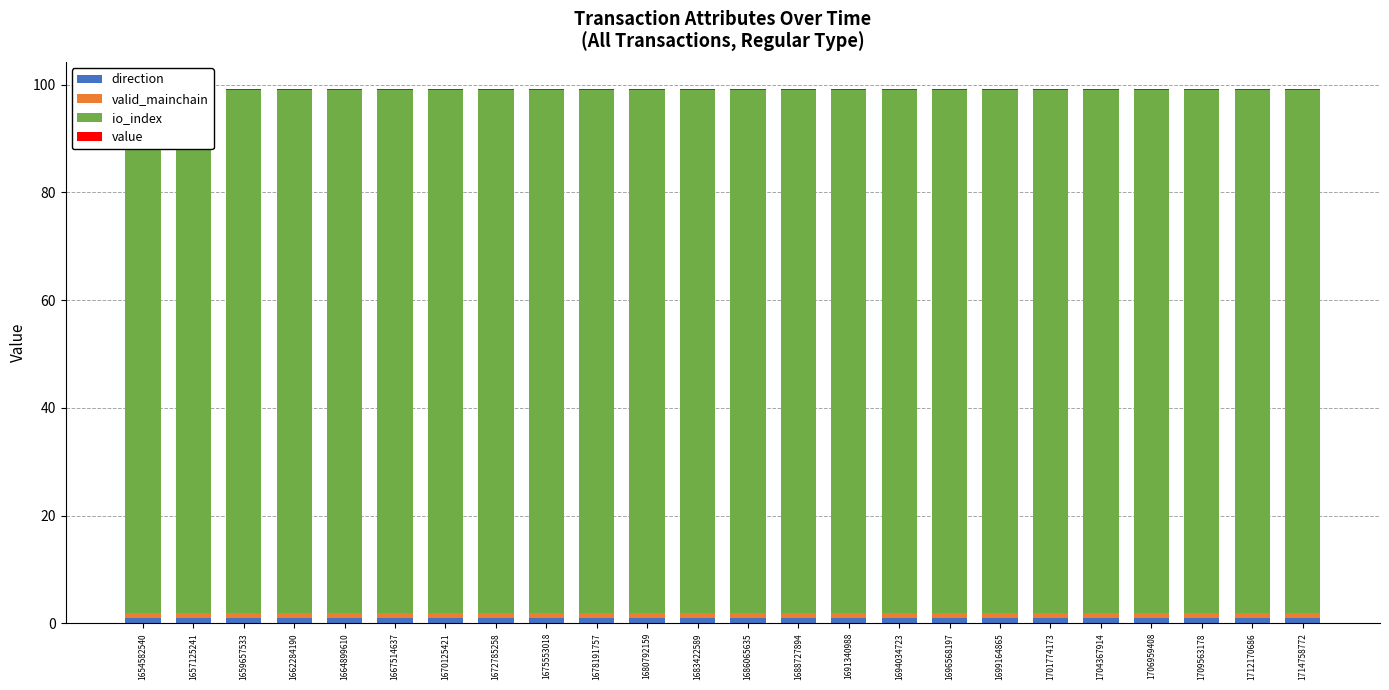

Between 1672785258 and 1678191757, which is larger?

1672785258